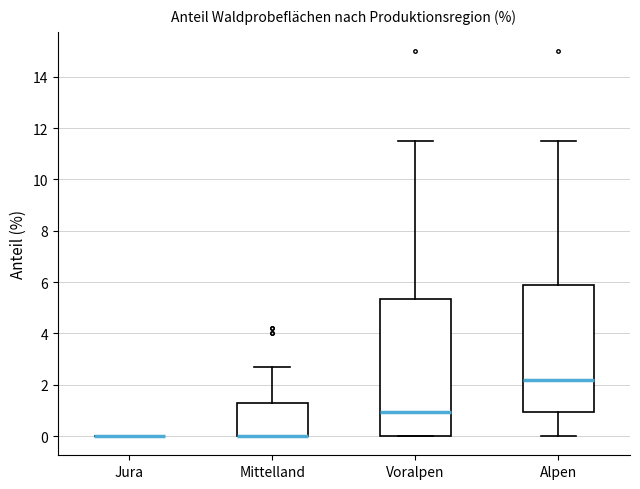

Which box is the tallest, from its lower edge to its upper edge?

Voralpen